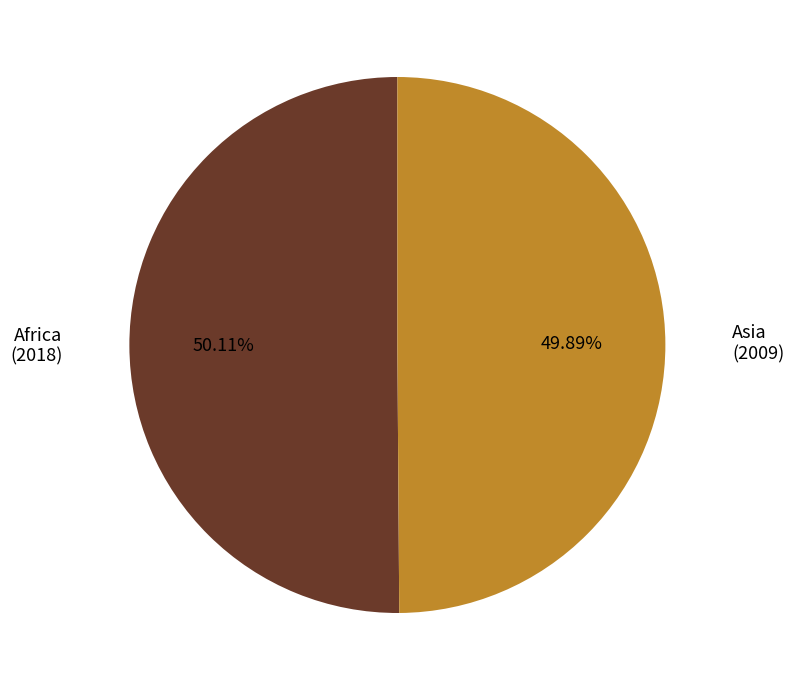

What is the ratio of the value at Africa to the value at Asia?

1.0